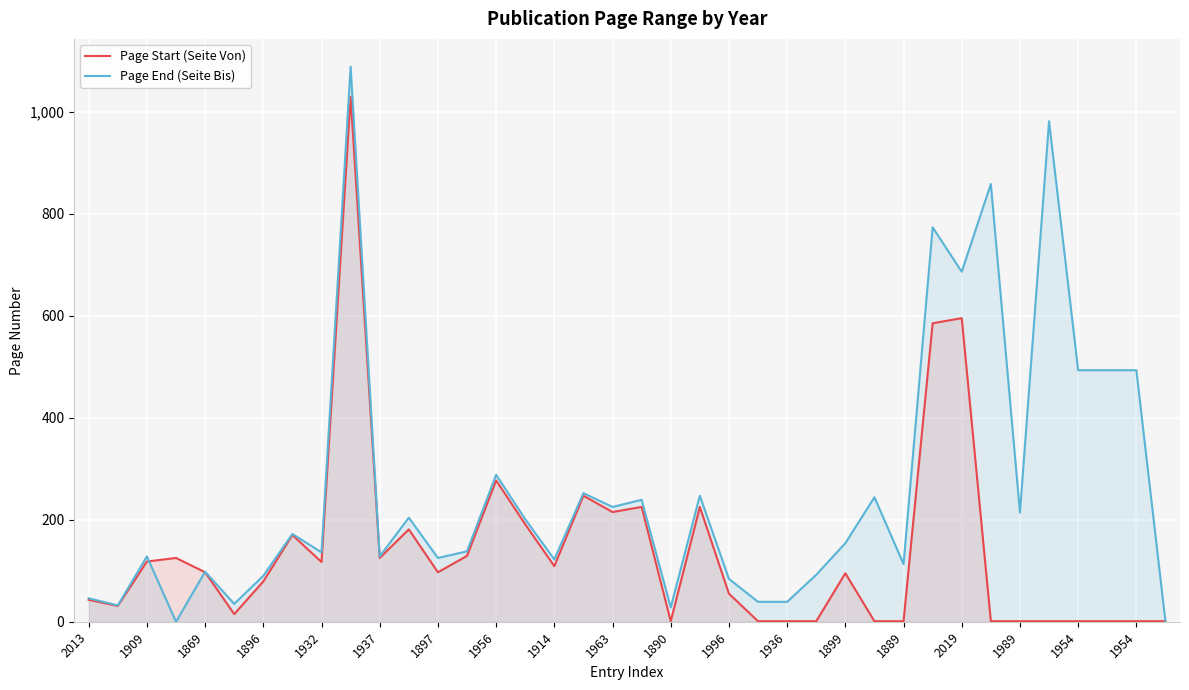

Reading left to right, transcribe all the data shown in this chart.

Page Start (Seite Von): 43	31	118	125	97	15	79	170	117	1029	125	181	97	129	277	191	109	247	215	225	1	225	55	1	1	1	95	1	1	585	595	1	1	1	1	1	1	1
Page End (Seite Bis): 46	32	128	0	98	35	90	172	136	1088	128	204	125	138	288	201	122	252	225	239	28	247	84	39	39	92	154	244	113	773	686	858	214	981	493	493	493	0